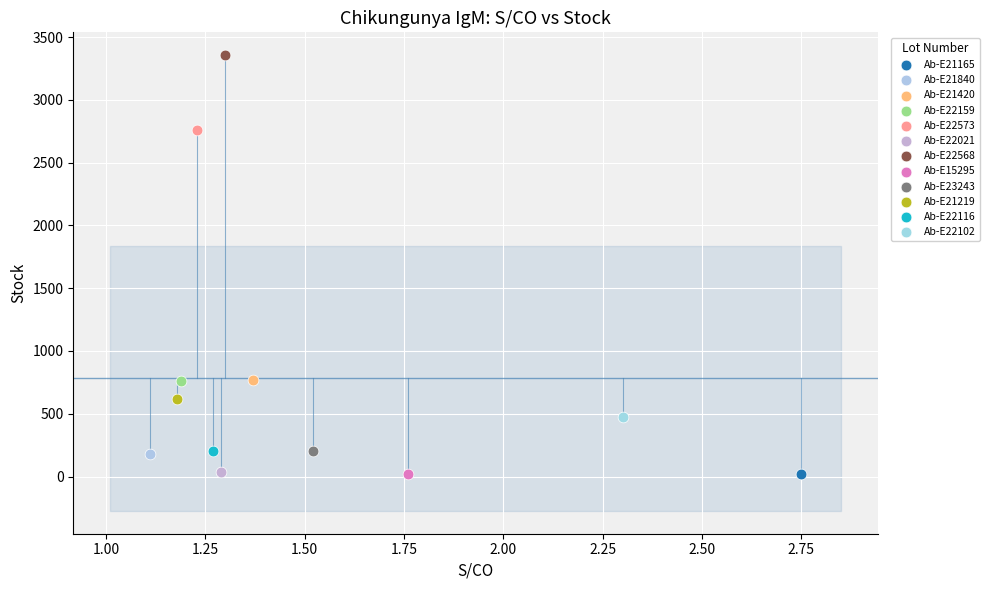

What are all the series names shown in the legend?

Ab-E21165, Ab-E21840, Ab-E21420, Ab-E22159, Ab-E22573, Ab-E22021, Ab-E22568, Ab-E15295, Ab-E23243, Ab-E21219, Ab-E22116, Ab-E22102